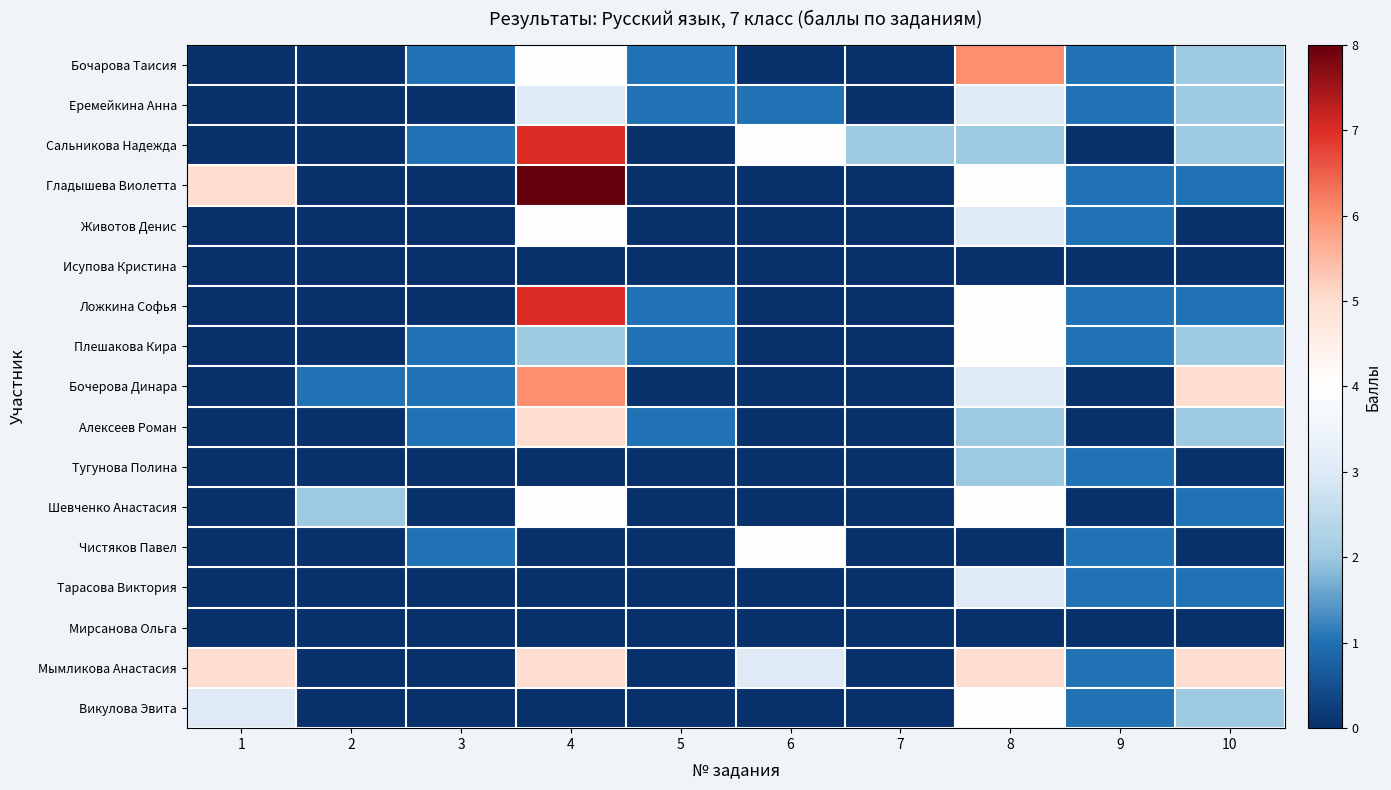

Reading right to left, list all the values displayed in this chart.

Бочарова Таисия: 10=2	9=1	8=6	7=0	6=0	5=1	4=4	3=1	2=0	1=0
Еремейкина Анна: 10=2	9=1	8=3	7=0	6=1	5=1	4=3	3=0	2=0	1=0
Сальникова Надежда: 10=2	9=0	8=2	7=2	6=4	5=0	4=7	3=1	2=0	1=0
Гладышева Виолетта: 10=1	9=1	8=4	7=0	6=0	5=0	4=8	3=0	2=0	1=5
Животов Денис: 10=0	9=1	8=3	7=0	6=0	5=0	4=4	3=0	2=0	1=0
Исупова Кристина: 10=0	9=0	8=0	7=0	6=0	5=0	4=0	3=0	2=0	1=0
Ложкина Софья: 10=1	9=1	8=4	7=0	6=0	5=1	4=7	3=0	2=0	1=0
Плешакова Кира: 10=2	9=1	8=4	7=0	6=0	5=1	4=2	3=1	2=0	1=0
Бочерова Динара: 10=5	9=0	8=3	7=0	6=0	5=0	4=6	3=1	2=1	1=0
Алексеев Роман: 10=2	9=0	8=2	7=0	6=0	5=1	4=5	3=1	2=0	1=0
Тугунова Полина: 10=0	9=1	8=2	7=0	6=0	5=0	4=0	3=0	2=0	1=0
Шевченко Анастасия: 10=1	9=0	8=4	7=0	6=0	5=0	4=4	3=0	2=2	1=0
Чистяков Павел: 10=0	9=1	8=0	7=0	6=4	5=0	4=0	3=1	2=0	1=0
Тарасова Виктория: 10=1	9=1	8=3	7=0	6=0	5=0	4=0	3=0	2=0	1=0
Мирсанова Ольга: 10=0	9=0	8=0	7=0	6=0	5=0	4=0	3=0	2=0	1=0
Мымликова Анастасия: 10=5	9=1	8=5	7=0	6=3	5=0	4=5	3=0	2=0	1=5
Викулова Эвита: 10=2	9=1	8=4	7=0	6=0	5=0	4=0	3=0	2=0	1=3